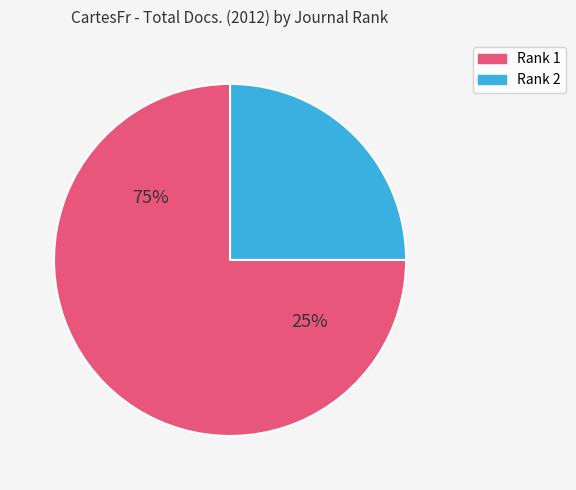

True or false: Rank 2 (Pediatria i Medycyna Rodzinna) accounts for 25% of the total.

True